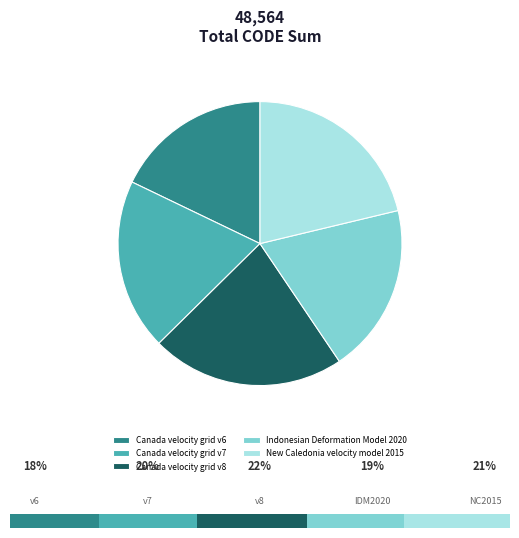

Does Indonesian Deformation Model 2020 represent more than half of the total?

No